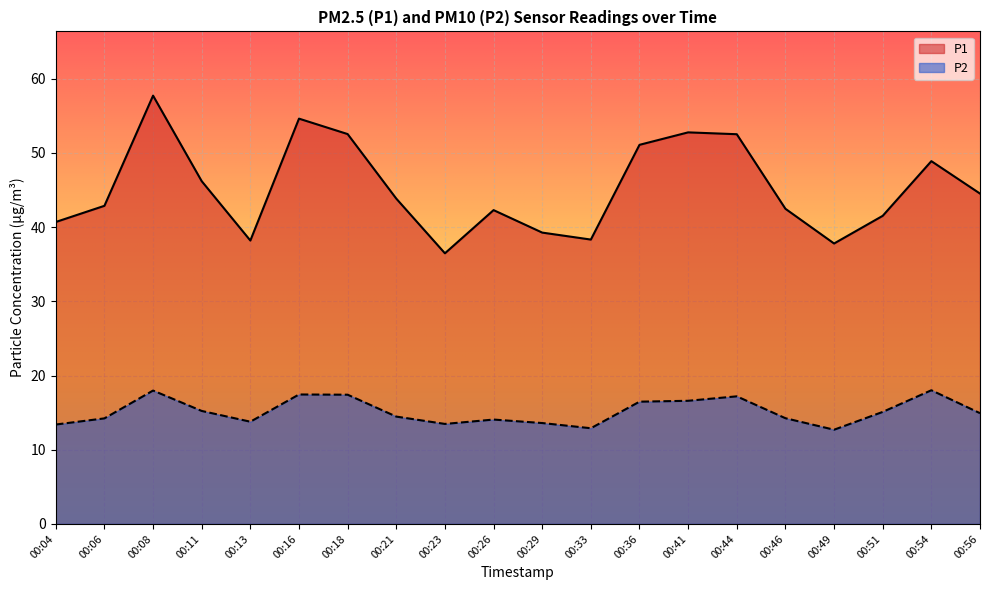

Reading right to left, transcribe all the data shown in this chart.

P1: 44.5	48.9	41.5	37.8	42.5	52.5	52.8	51.1	38.3	39.3	42.3	36.5	43.9	52.5	54.6	38.2	46.2	57.7	42.9	40.7
P2: 14.9	18.0	15.1	12.7	14.2	17.2	16.6	16.5	12.9	13.6	14.1	13.5	14.5	17.4	17.4	13.8	15.2	18.0	14.2	13.4